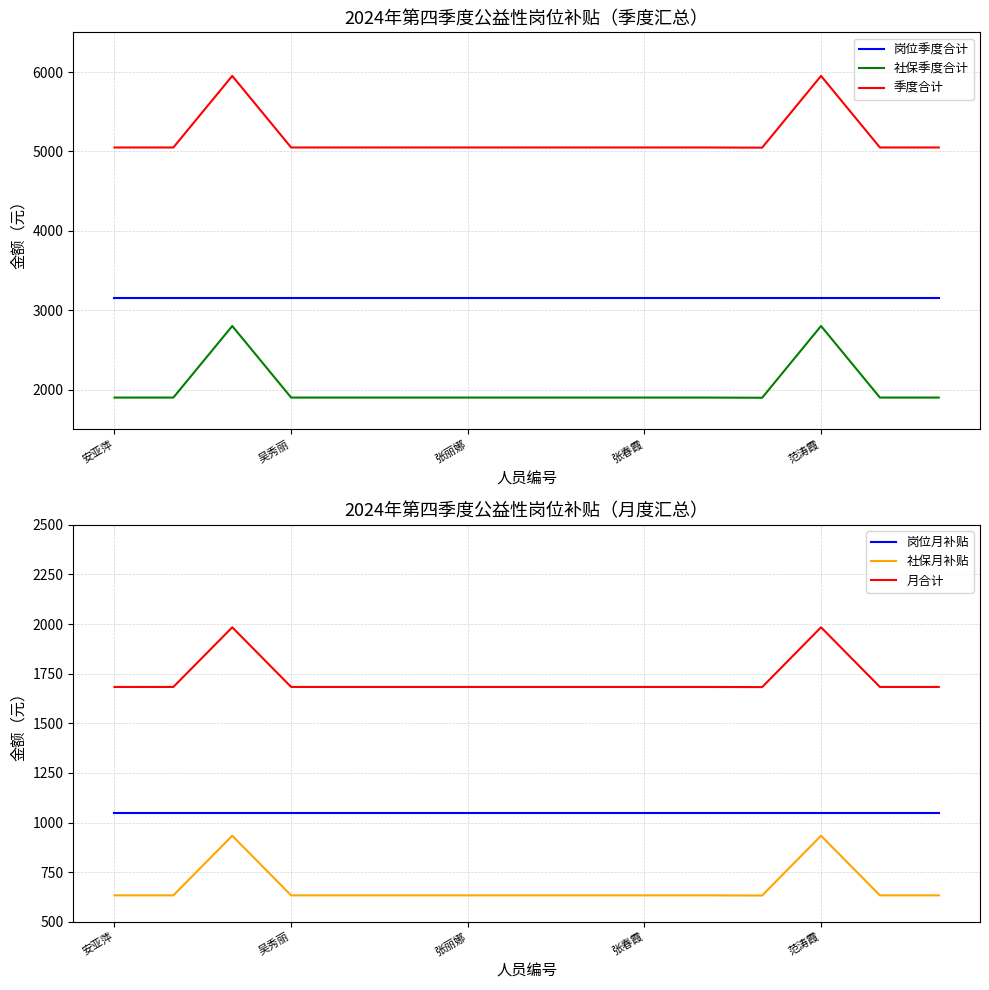

True or false: 岗位季度合计 and 社保季度合计 cross at least once.

False